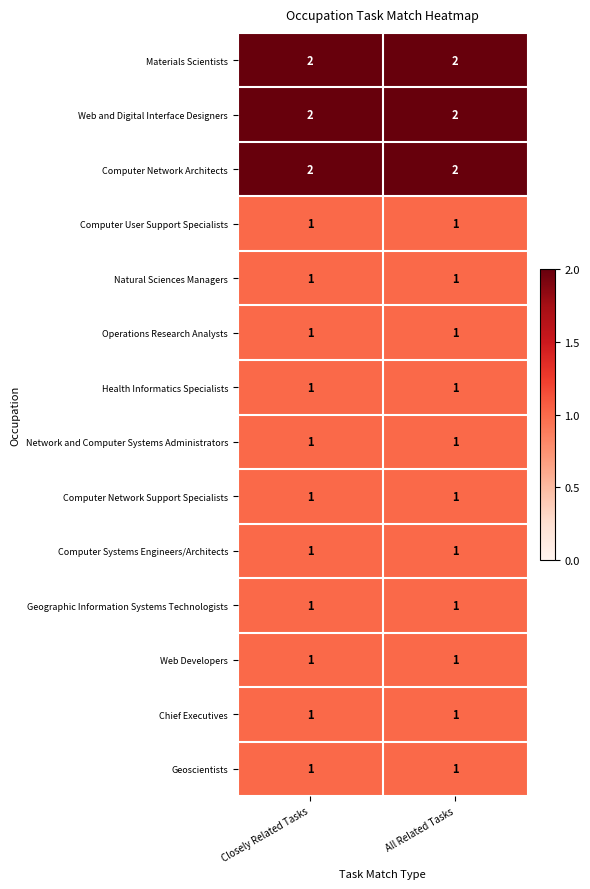

Is the value of Materials Scientists at All Related Tasks greater than the value of Geographic Information Systems Technologists at All Related Tasks?

Yes